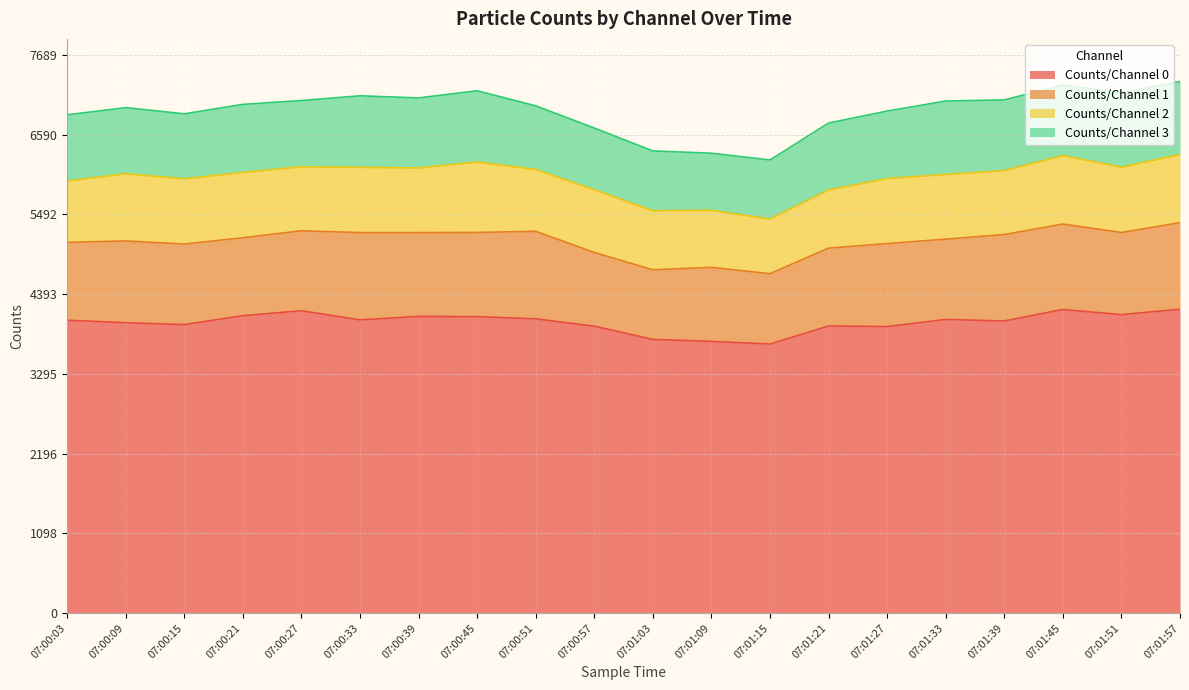

What is the label of the 18th point from the left?

07:01:45